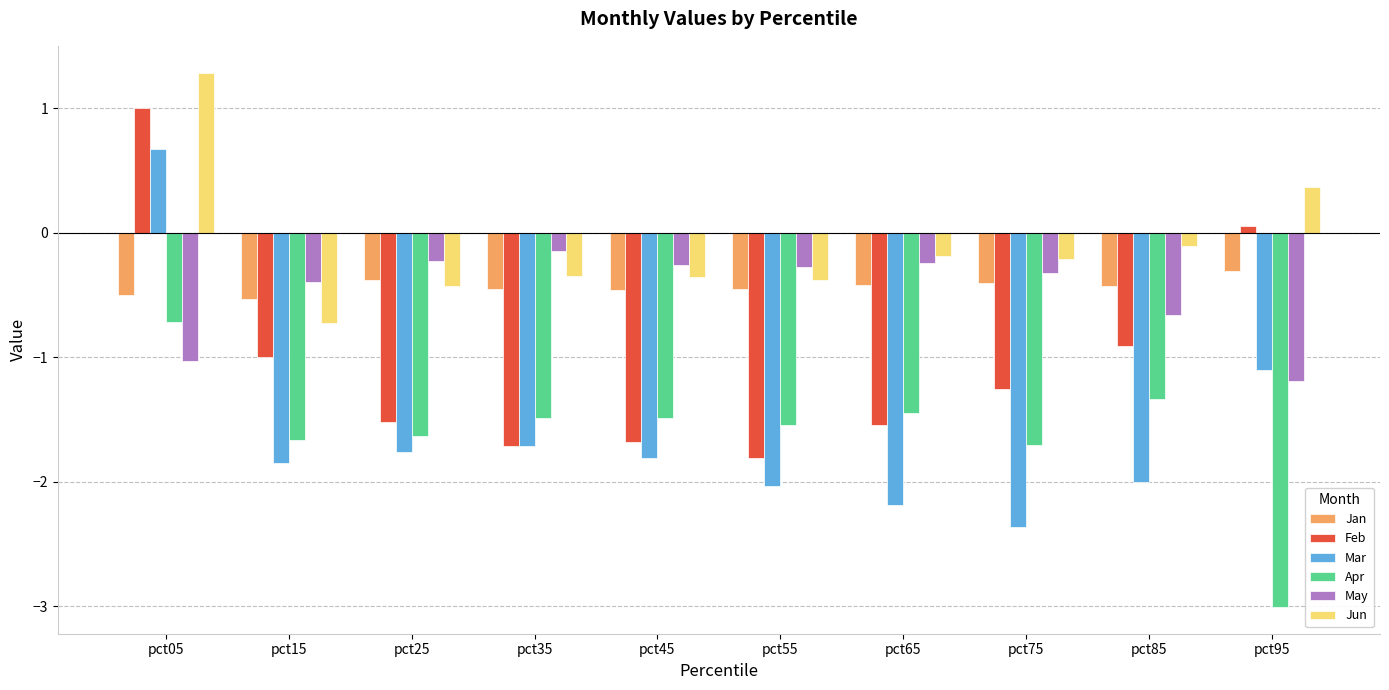

The Jun series shows -0.3 at pct15. True or false?

False